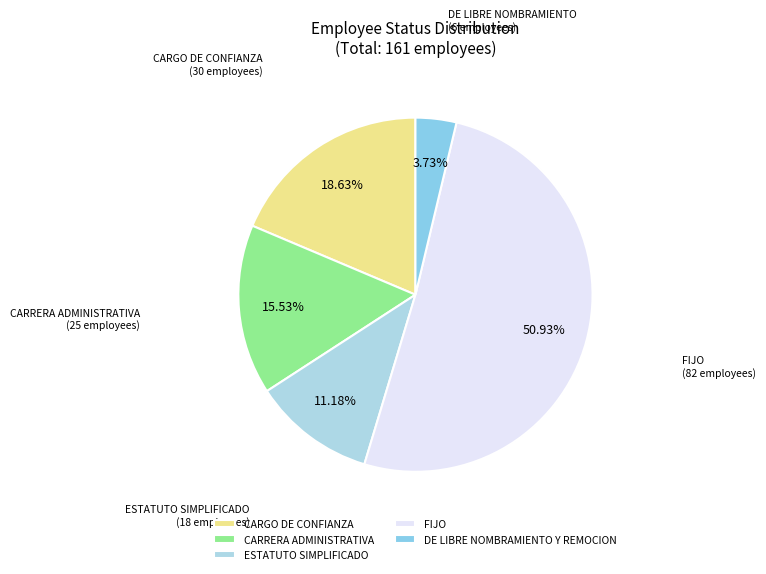

What is the change in value from CARGO DE CONFIANZA to CARRERA ADMINISTRATIVA?

-5